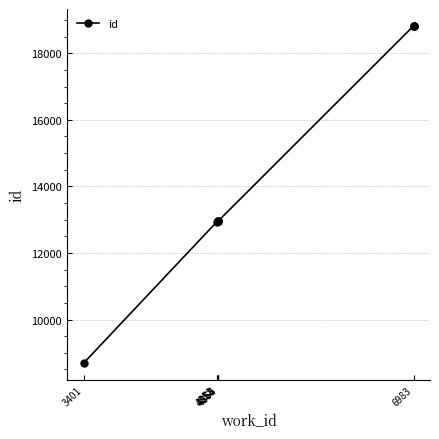

Is it true that the value at 4851 is 12945?

True